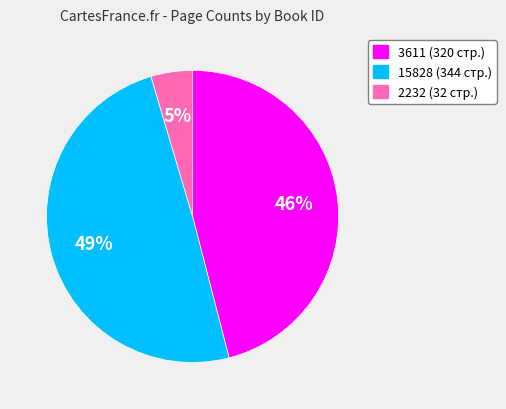

Rank the categories by value from highest to lowest.

15828, 3611, 2232